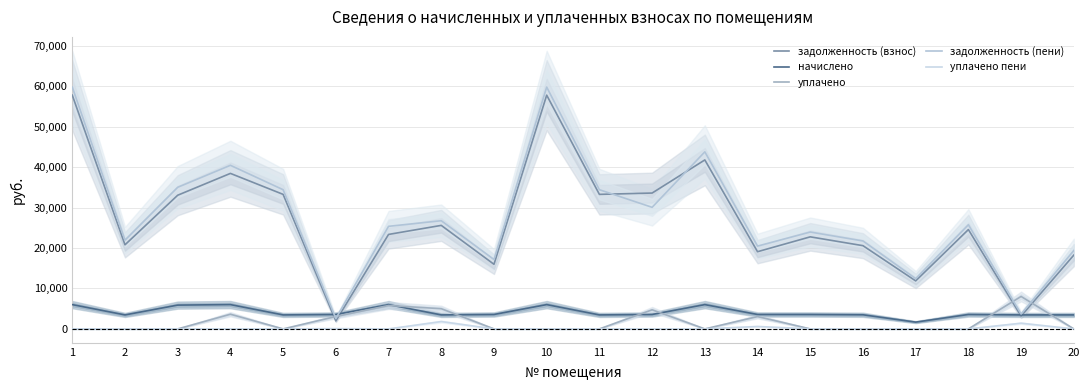

Is this an area chart (filled region under the line)?

No